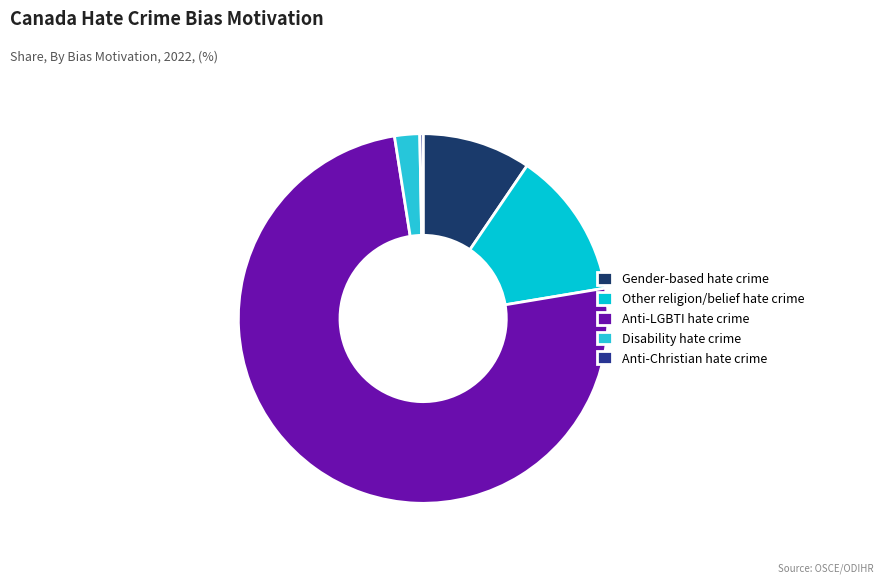

Rank the categories by value from highest to lowest.

Anti-LGBTI hate crime, Other religion/belief hate crime, Gender-based hate crime, Disability hate crime, Anti-Christian hate crime